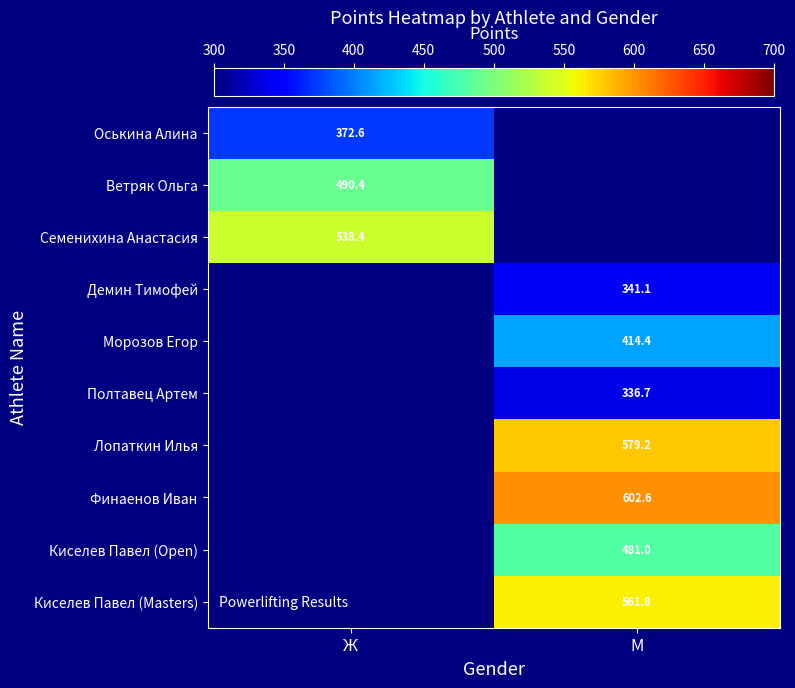

At how many categories does at least one series exceed 556?

1